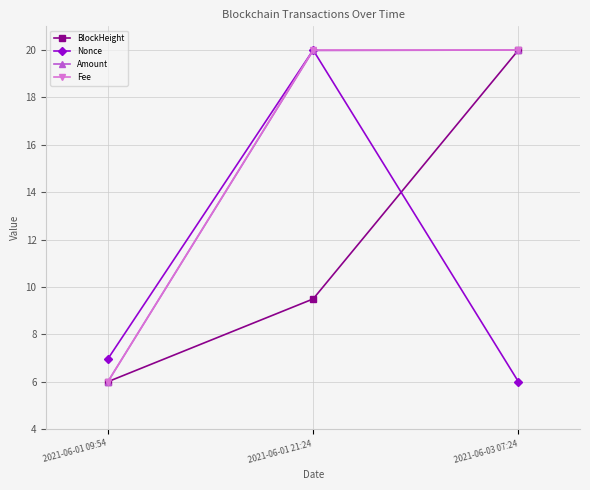

True or false: Nonce has a value of 28.9 at 2021-06-01 21:24.

False